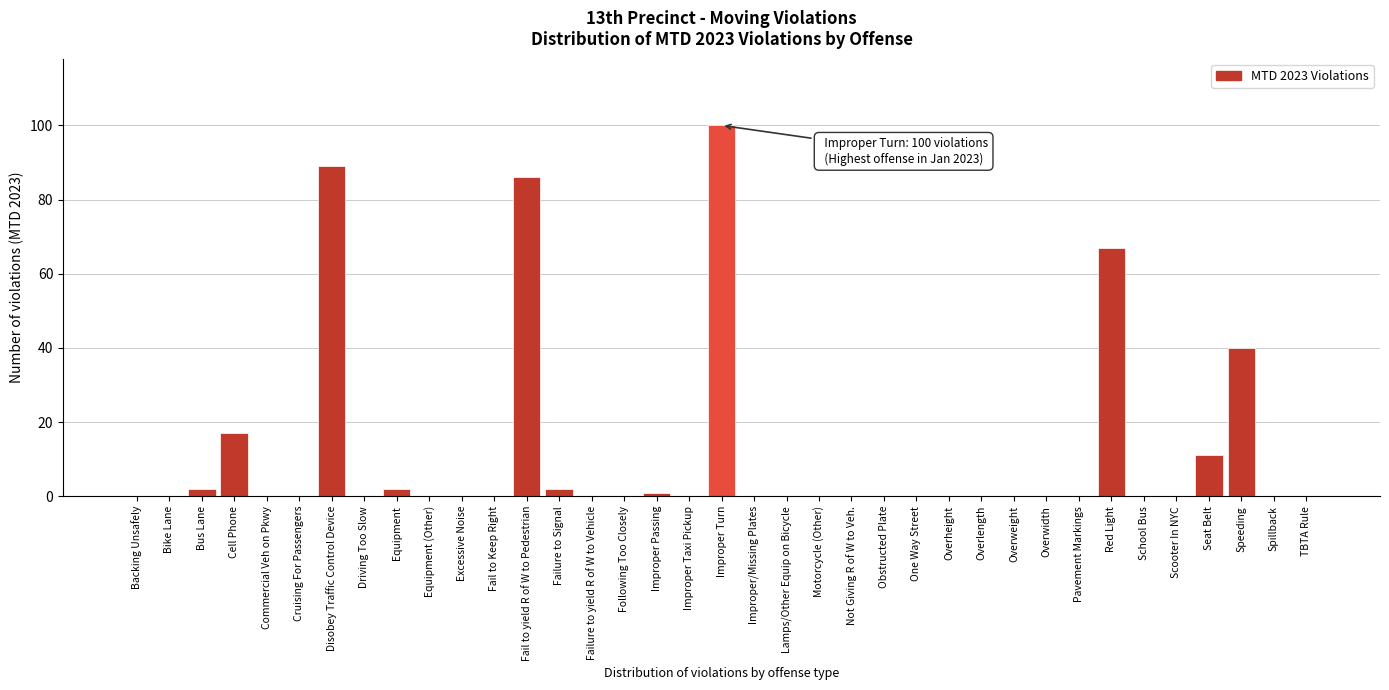

The value at Speeding is 66. True or false?

False